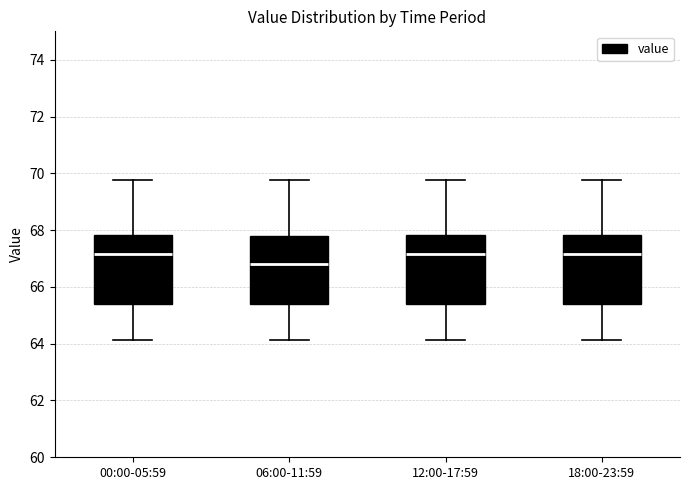

Reading left to right, read every box against the y-axis: the position of its median line, the range the box covers, and the ends of its whiskers. The values are not printed on the chart, so give them approximately, as read against the axis.

00:00-05:59: median 67.2, box 65.4 to 67.8, whiskers 64.2 to 69.8
06:00-11:59: median 66.8, box 65.4 to 67.8, whiskers 64.2 to 69.8
12:00-17:59: median 67.2, box 65.4 to 67.8, whiskers 64.2 to 69.8
18:00-23:59: median 67.2, box 65.4 to 67.8, whiskers 64.2 to 69.8